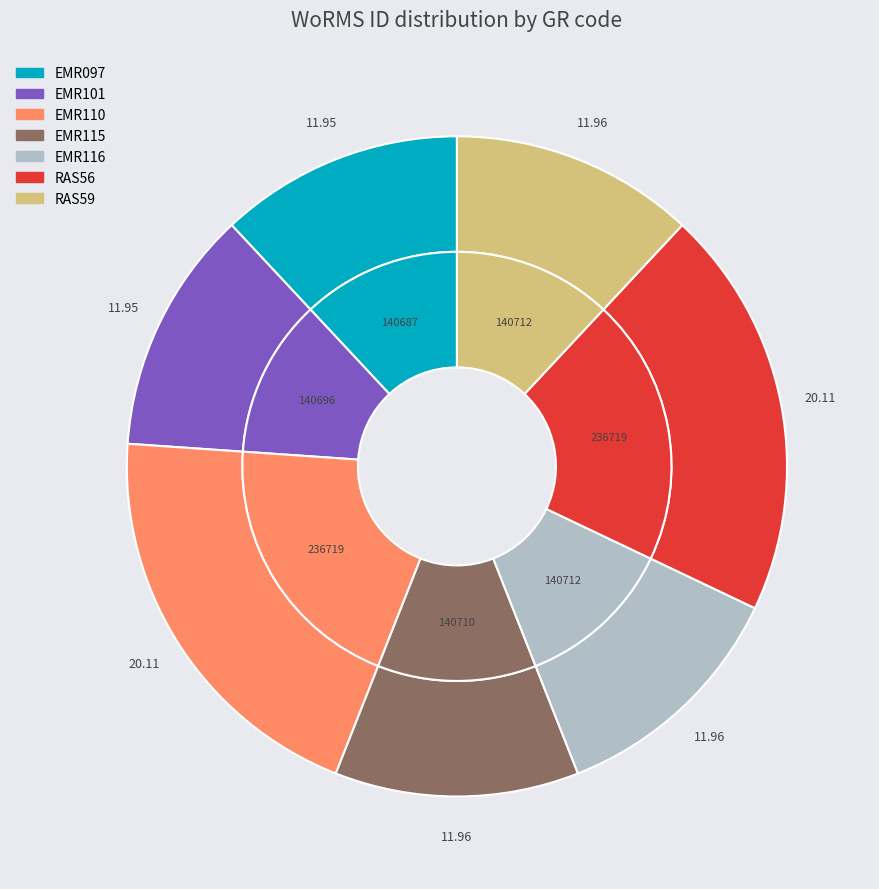

How many segments does this pie chart have?

7